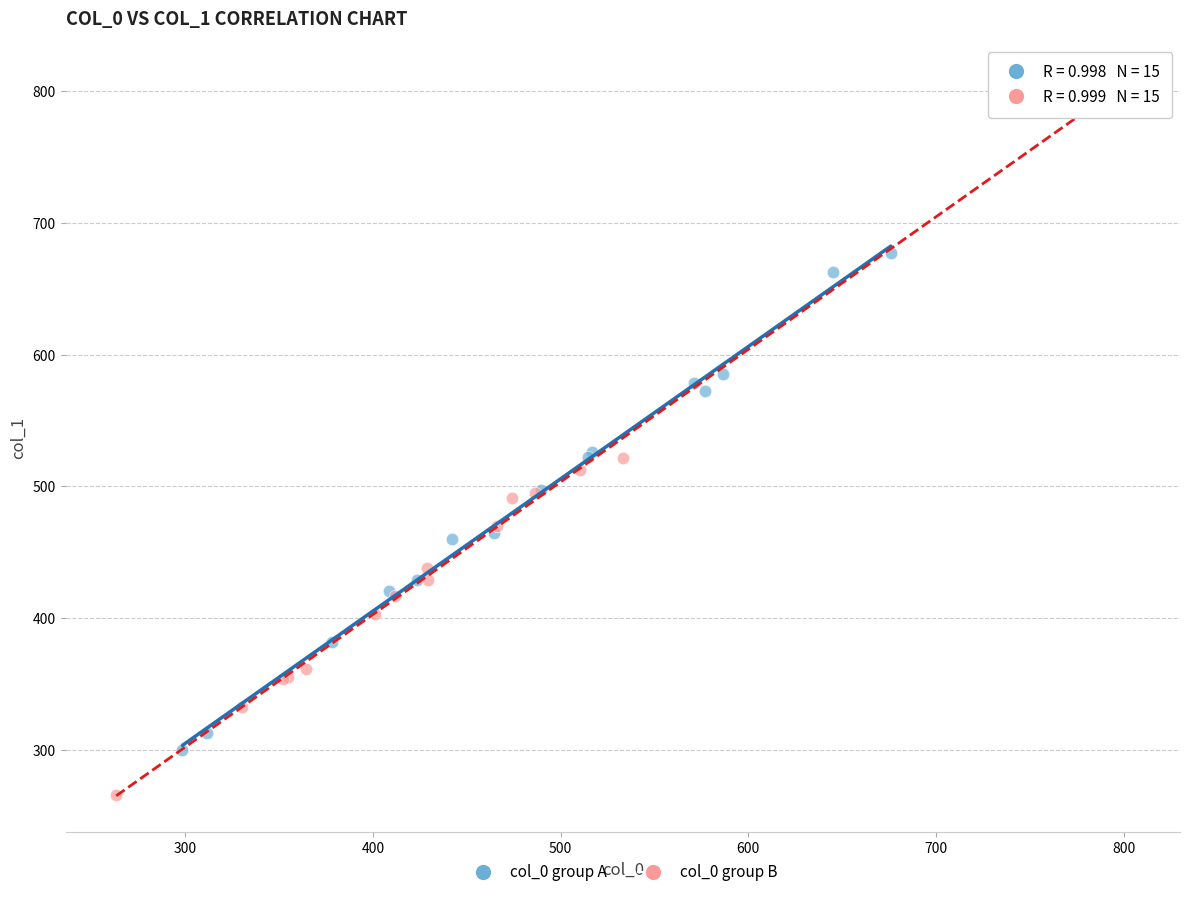

Which series reaches the maximum Y coordinate?

col_0 group B